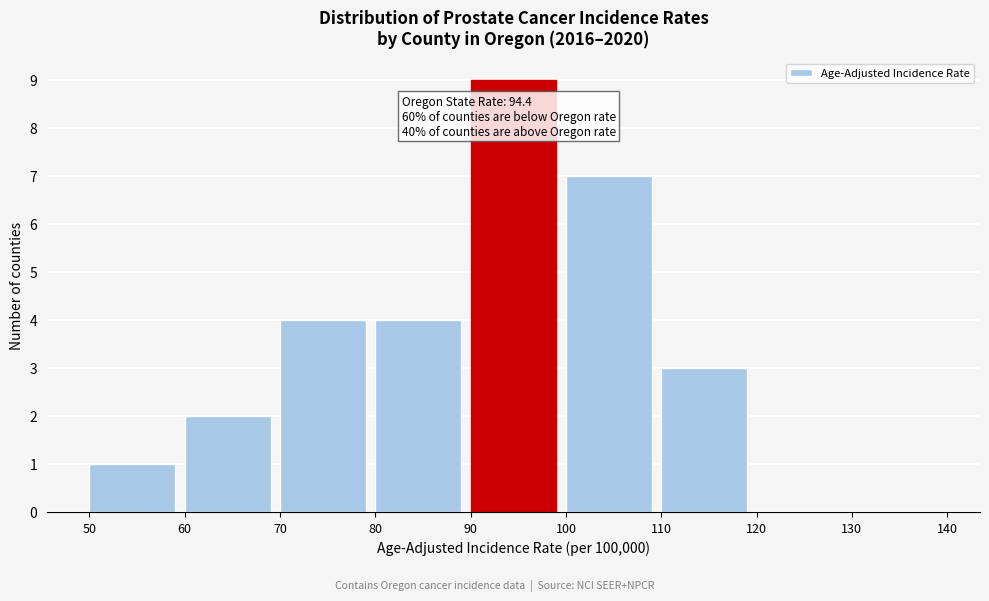

Over which range of the x-axis is the bar tallest?

90 to 100